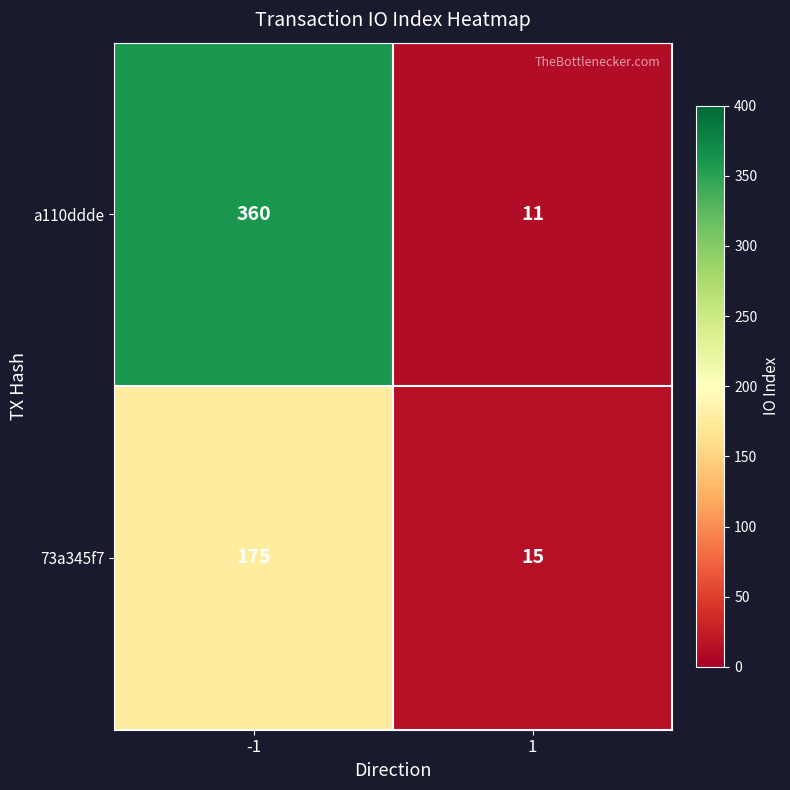

How many values in the a110ddde series are below 360?

1